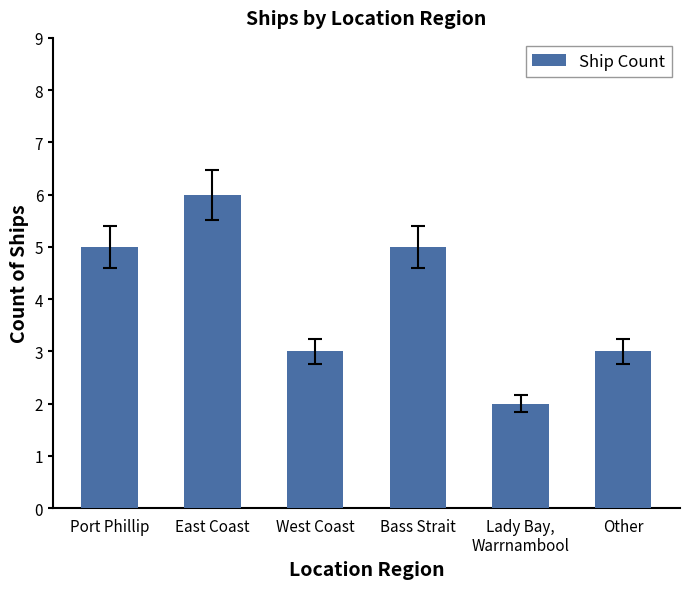

What value does the data have at West Coast?

3